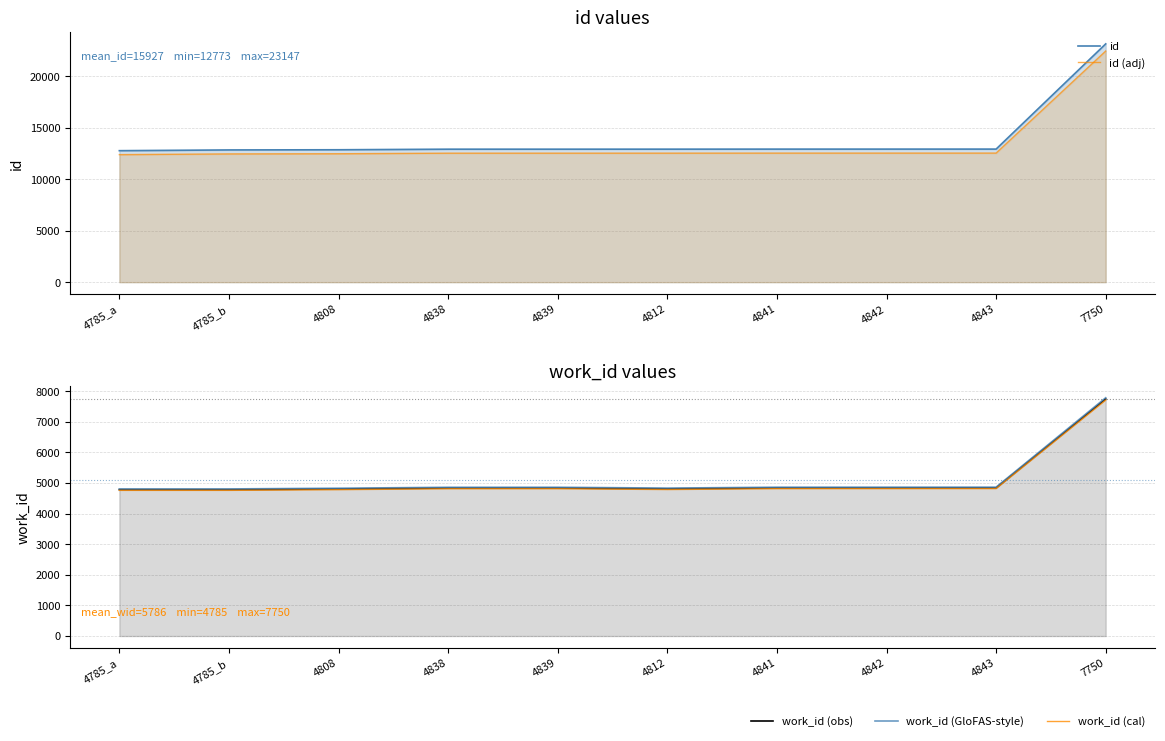

Which label corresponds to the largest value in the chart?

7750